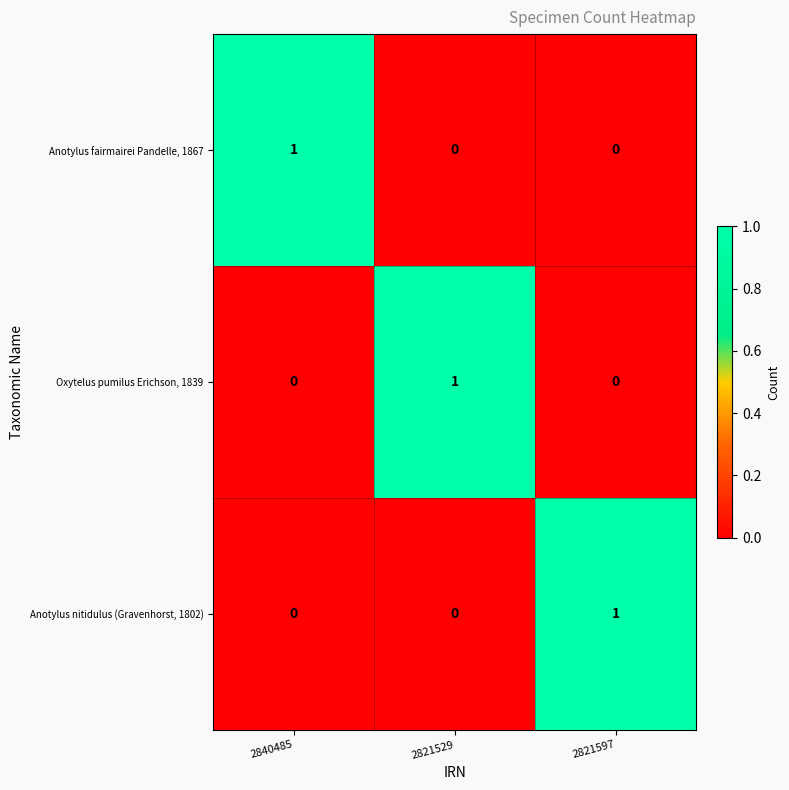

At how many categories does at least one series exceed 0?

3